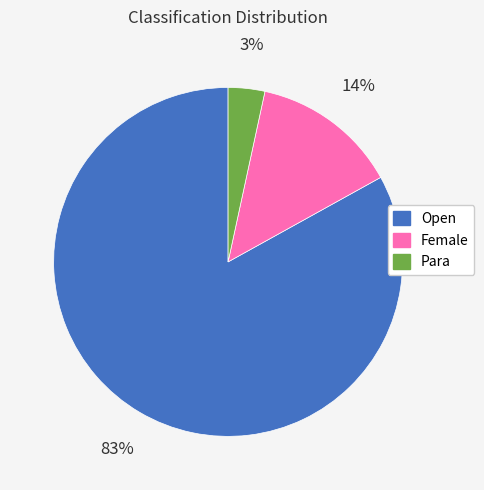

Which has a higher value, Para or Open?

Open